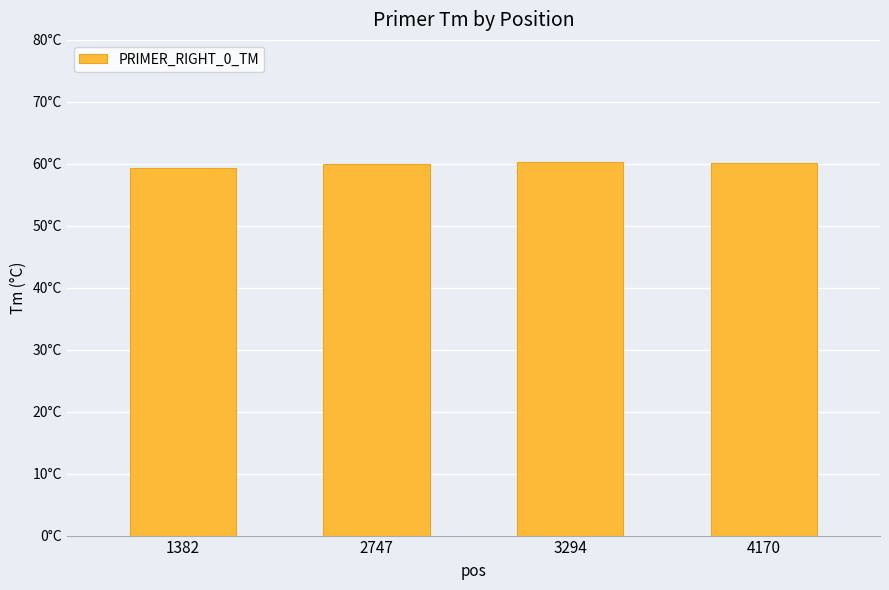

Are the bars horizontal?

No